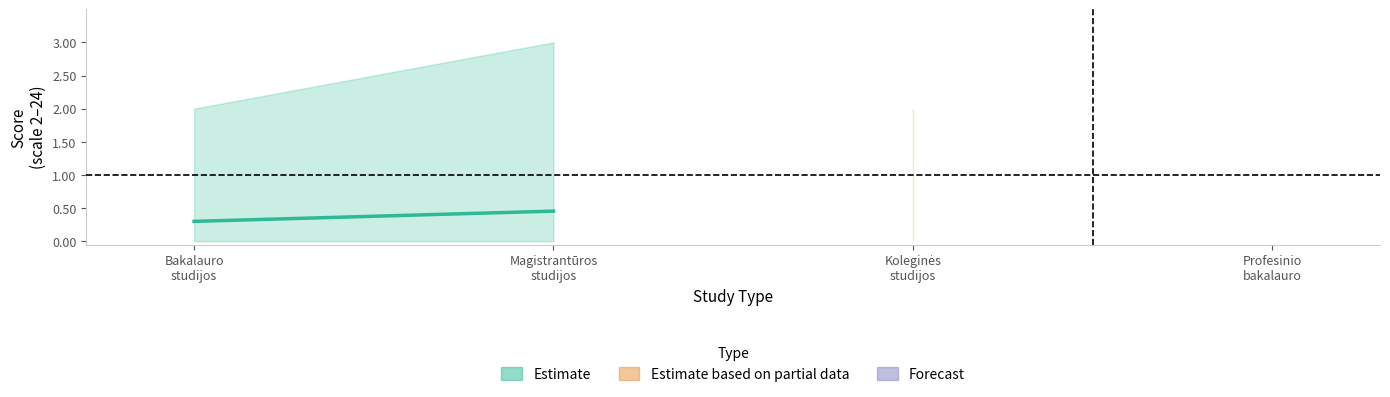

Which label corresponds to the largest value in the chart?

Magistrantūros
studijos